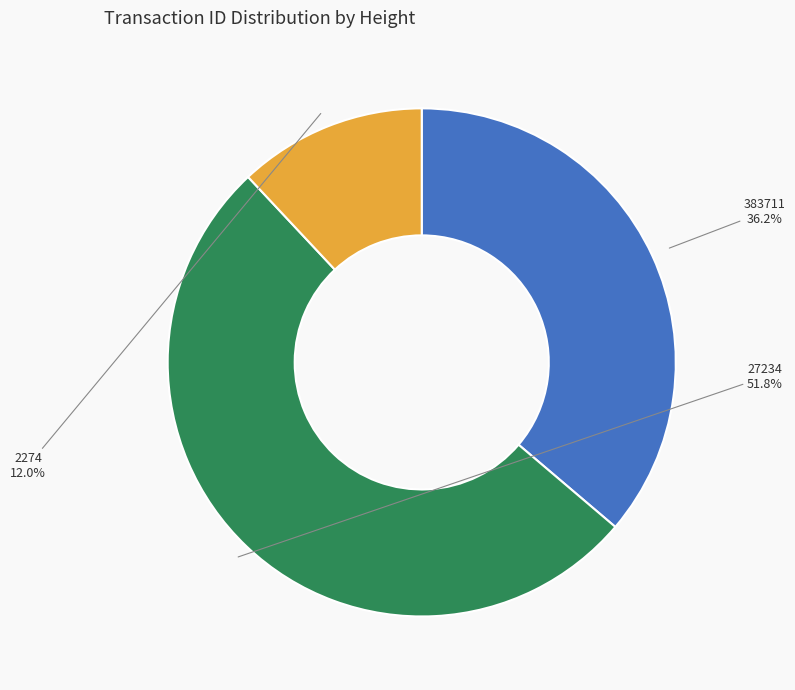

Rank the categories by value from lowest to highest.

2274, 383711, 27234